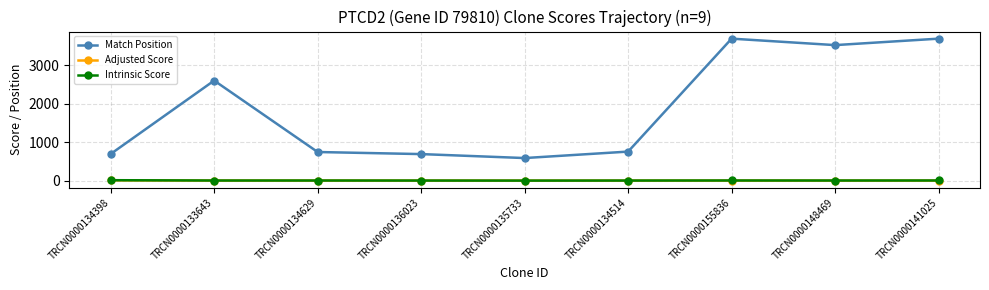

What is the maximum value shown in the chart?

3694.0